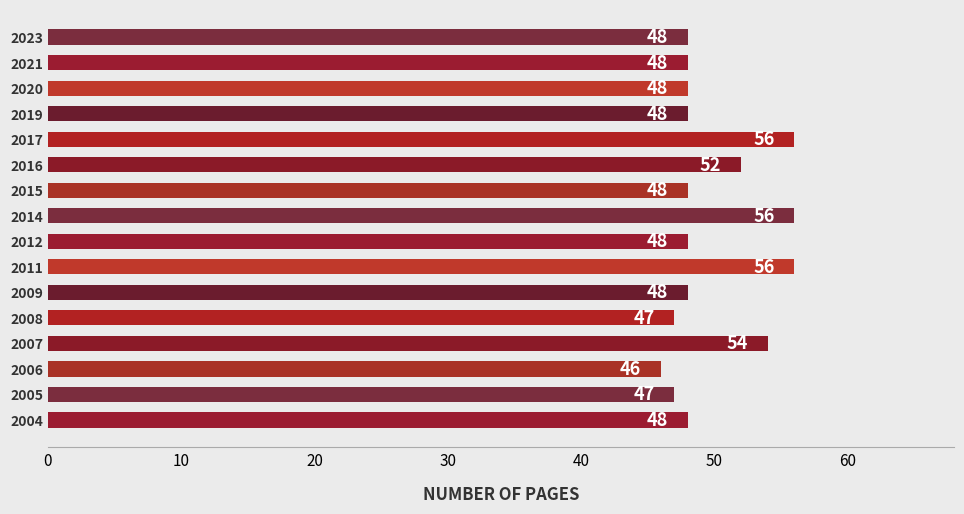

Reading bottom to top, list all the values displayed in this chart.

48	47	46	54	47	48	56	48	56	48	52	56	48	48	48	48